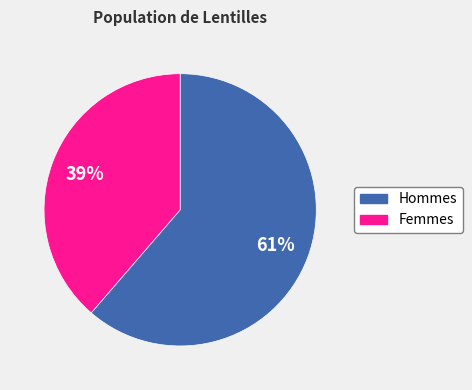

To the nearest percent, what is the average slice percentage?

50%